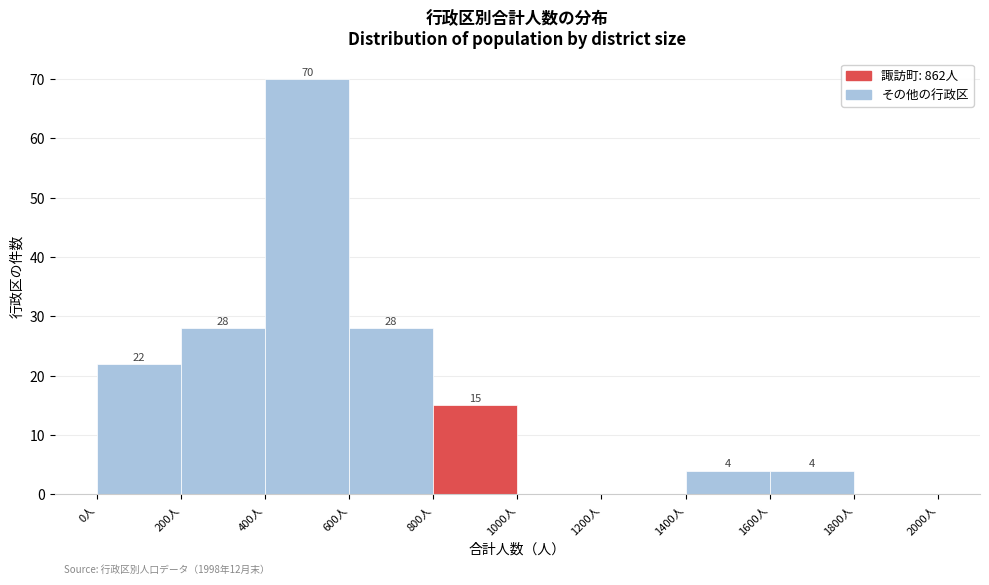

Which range on the x-axis has the tallest bar?

400 to 600